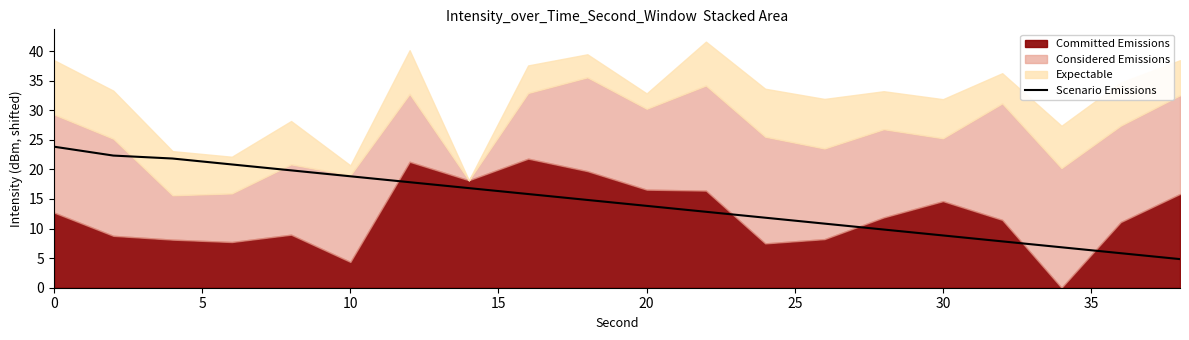

What is the lowest value of the Scenario Emissions series?

4.8